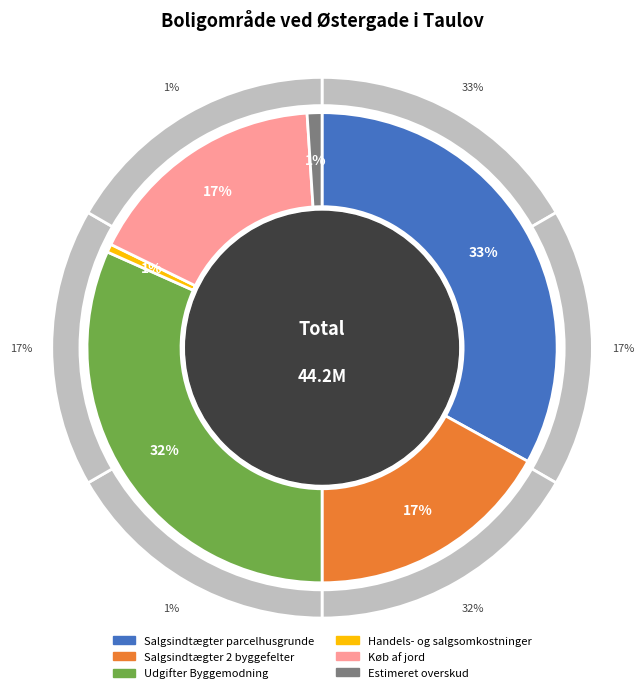

What percentage is the Køb af jord slice, to the nearest percent?

17%